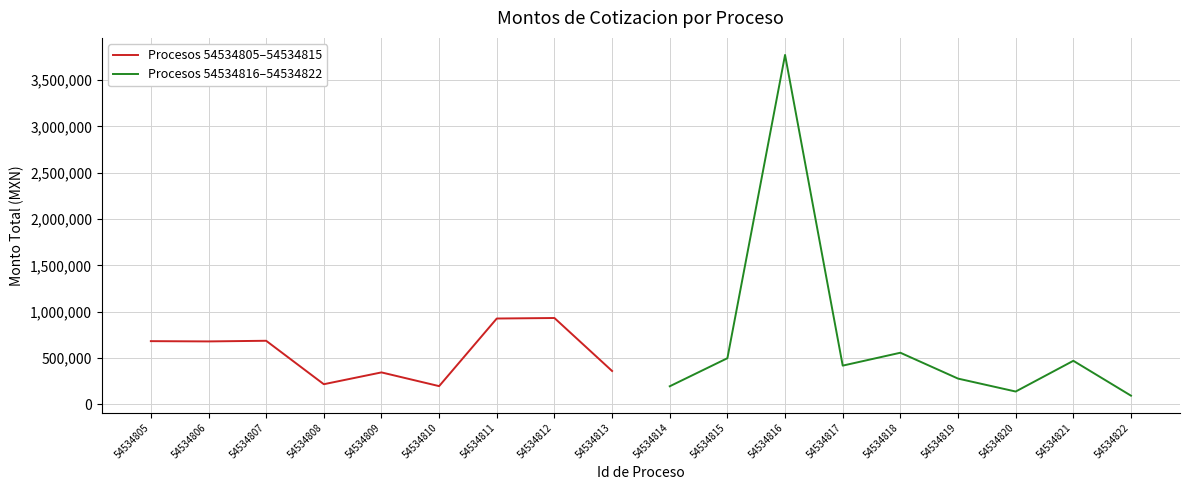

How many interior local valleys does the Procesos 54534816–54534822 series have?

2